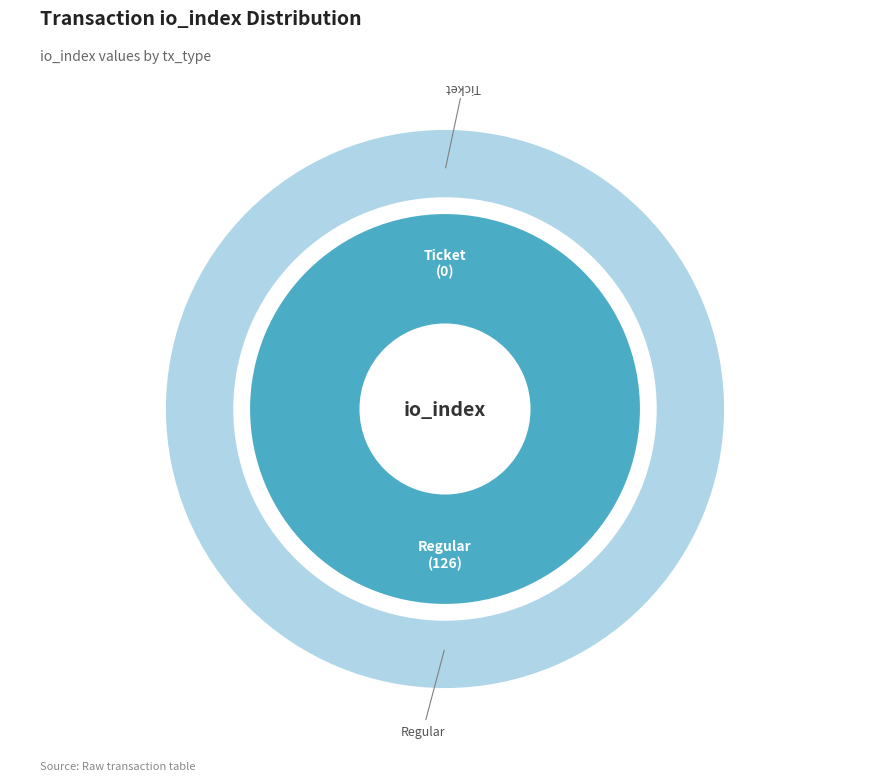

What is the largest slice in the pie chart?

Regular (io_index=126)